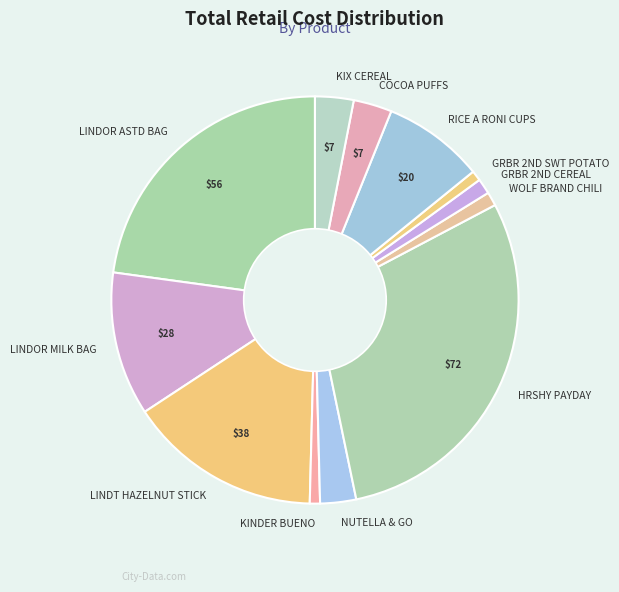

What is the ratio of the value at COCOA PUFFS to the value at LINDOR ASTD BAG?

0.1